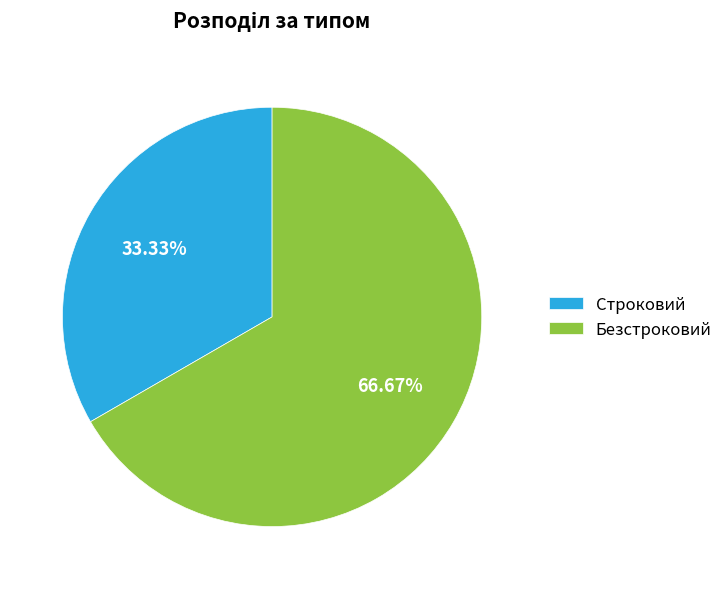

Count the number of slices in the pie.

2